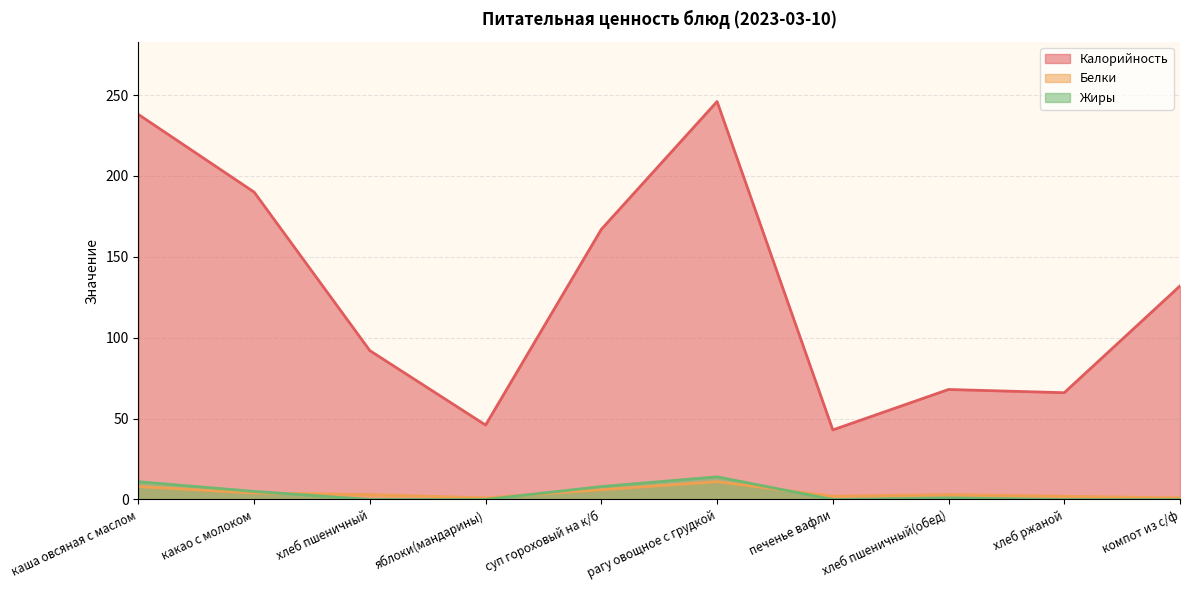

Which series has the largest total across all categories?

Калорийность